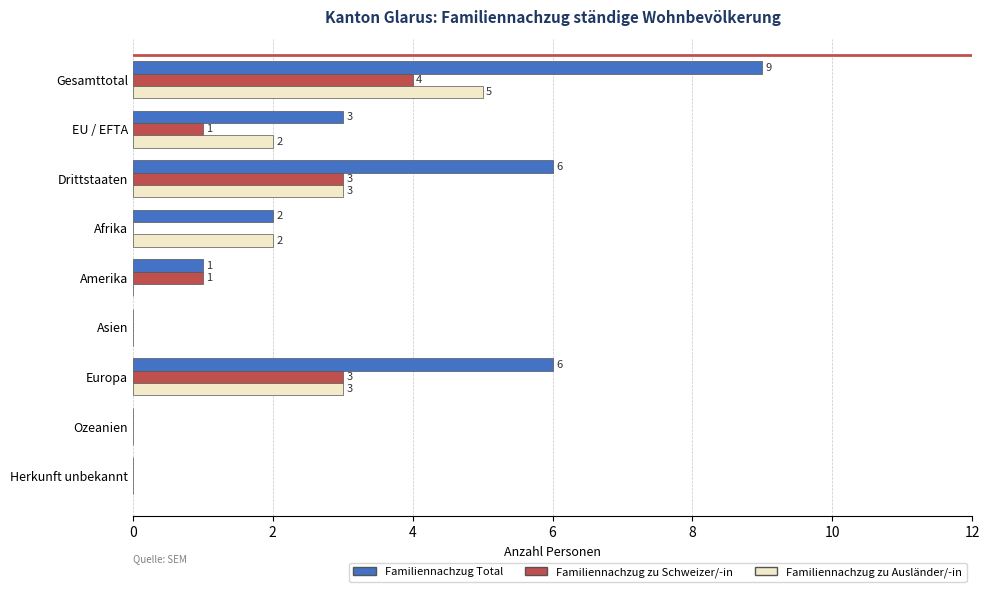

Is the value of Familiennachzug zu Schweizer/-in at Amerika greater than the value of Familiennachzug zu Ausländer/-in at Europa?

No